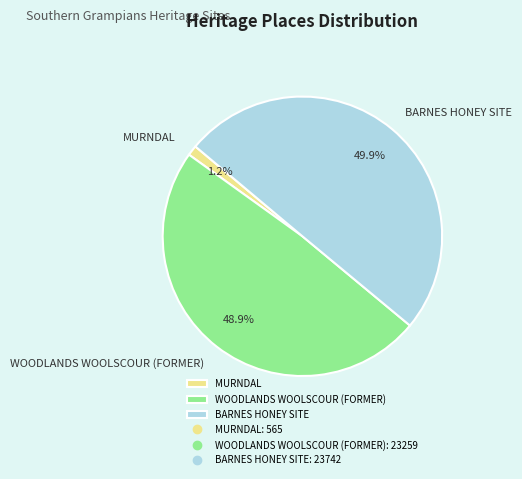

Count the number of slices in the pie.

3